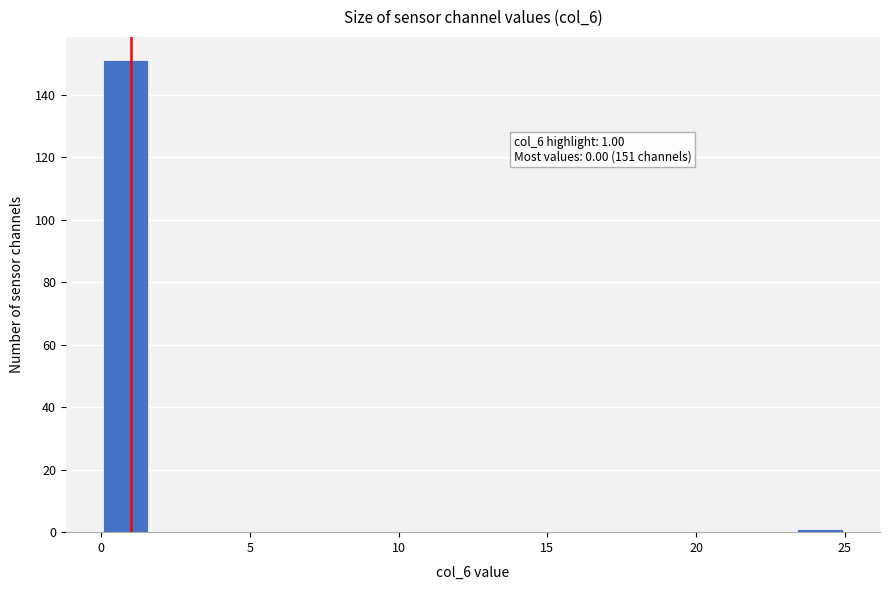

Read against the x-axis, roughly where is the centre of the tallest bar?

1.0